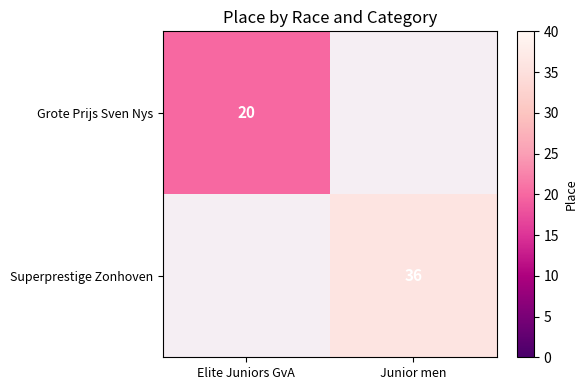

The value of Grote Prijs Sven Nys at Elite Juniors GvA is 14. True or false?

False